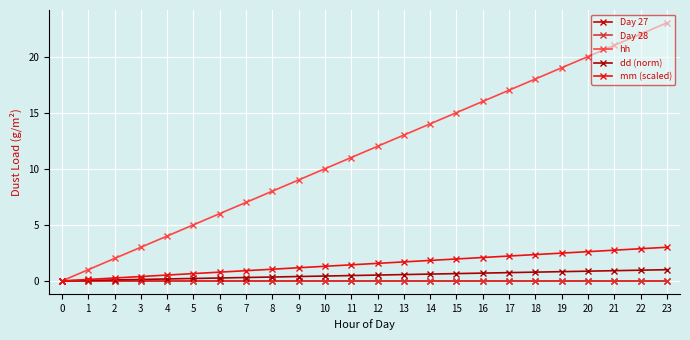

Does the chart have visible grid lines?

Yes